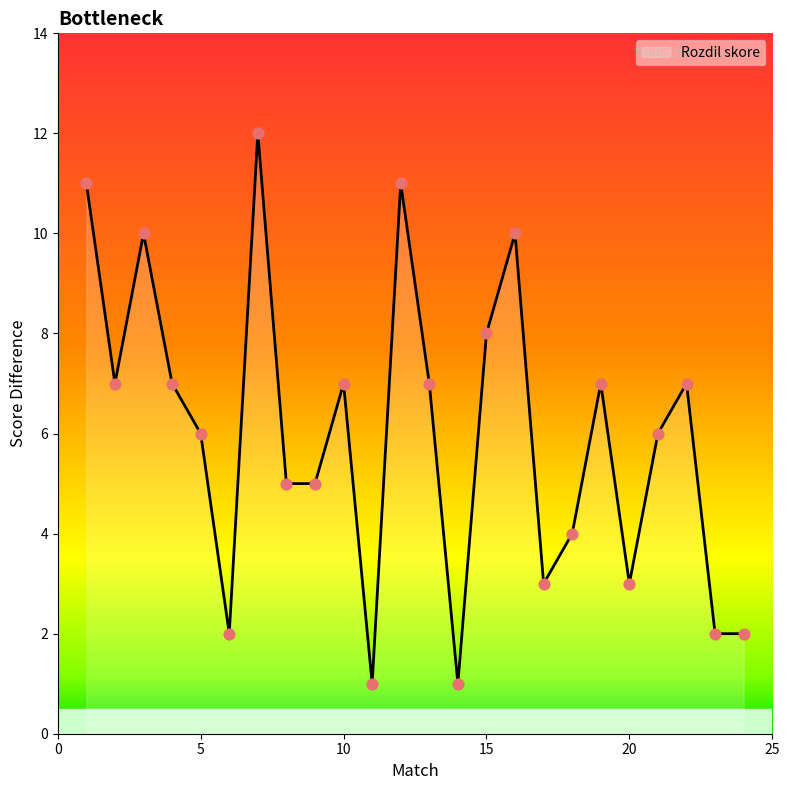

What is the greatest value displayed?

12